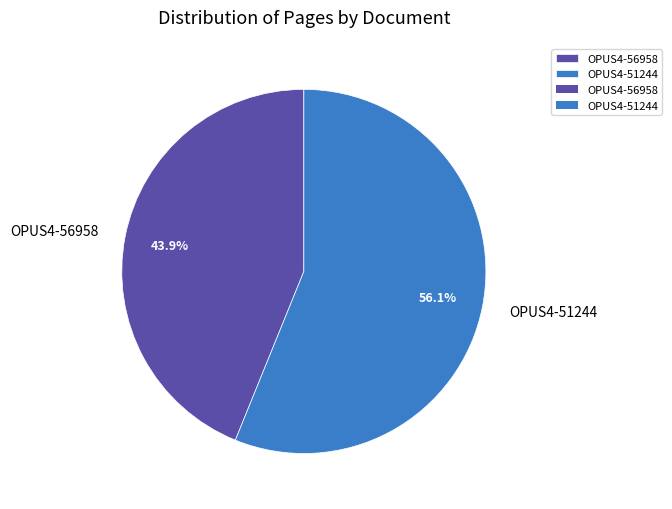

Rank the categories by value from highest to lowest.

OPUS4-51244, OPUS4-56958